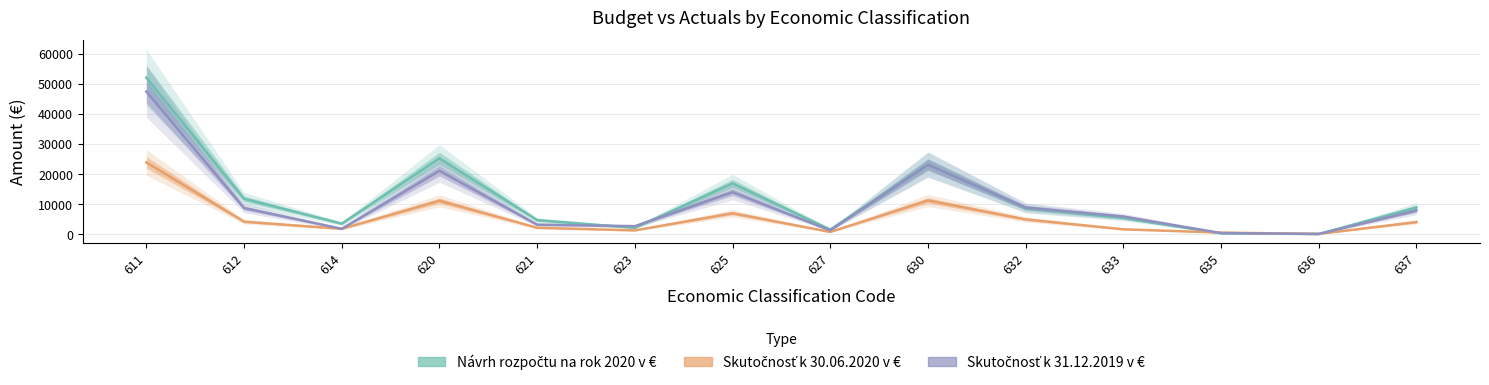

List the labels in order of Návrh rozpočtu na rok 2020 v € value, smallest first.

636, 635, 627, 623, 614, 621, 633, 632, 637, 612, 625, 630, 620, 611